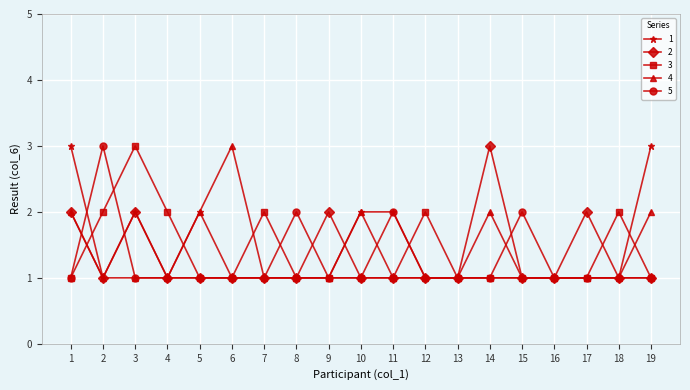

True or false: 2 has more than 0 points higher than both neighbors.

True